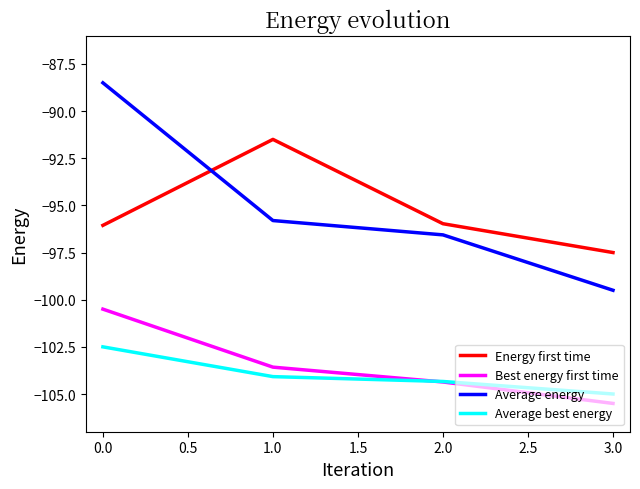

Is the value of Average best energy at 0.0 greater than the value of Average energy at 0.0?

No